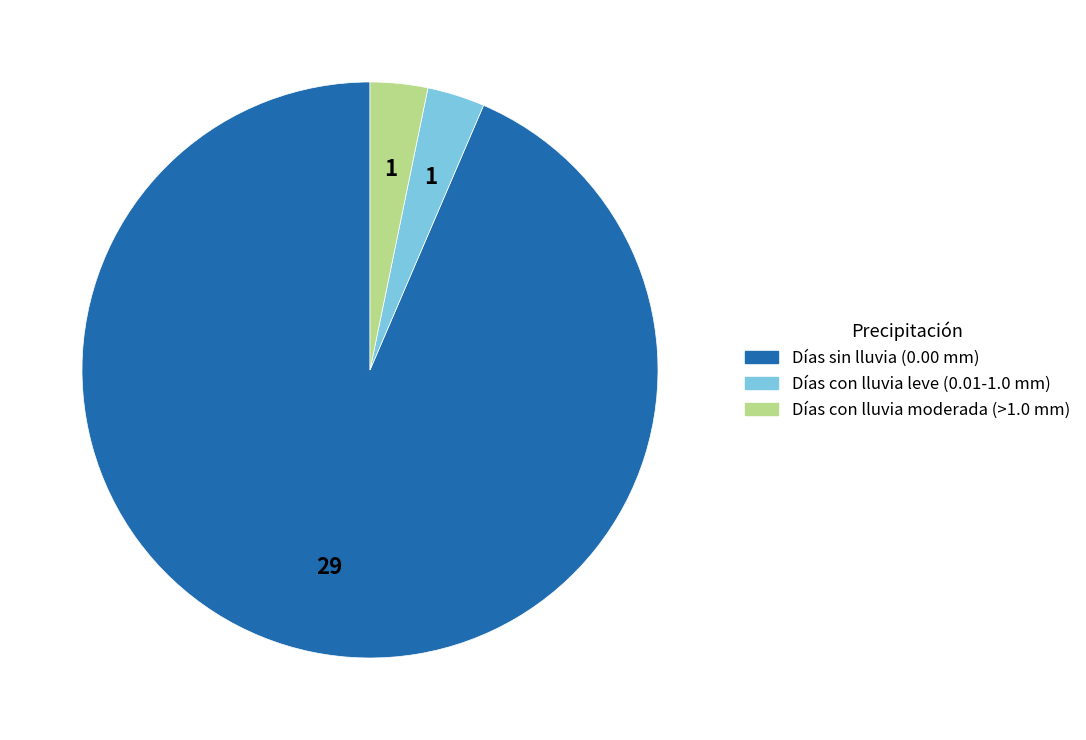

Is there a majority slice in this chart?

Yes